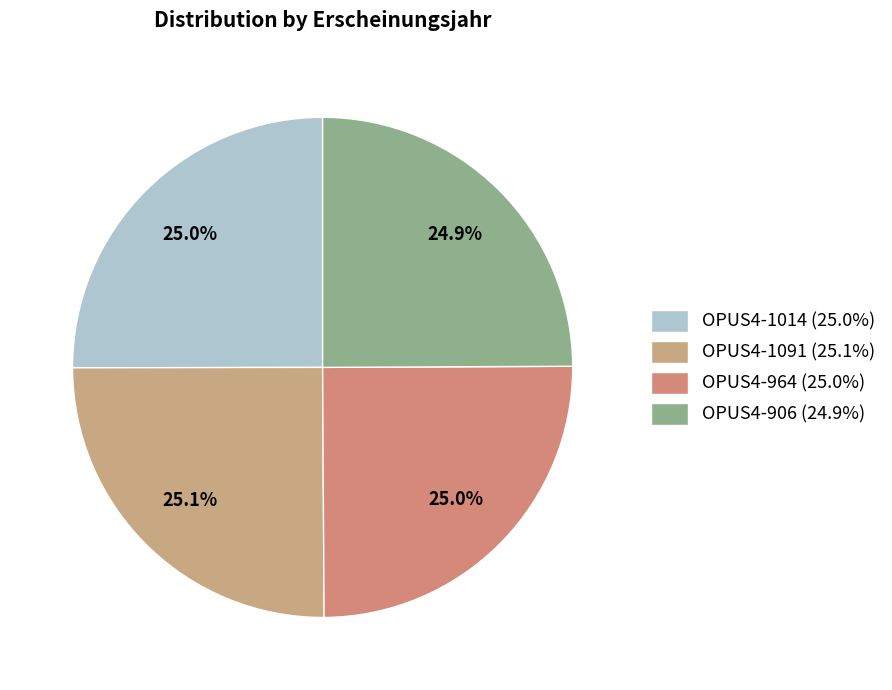

Count the number of slices in the pie.

4